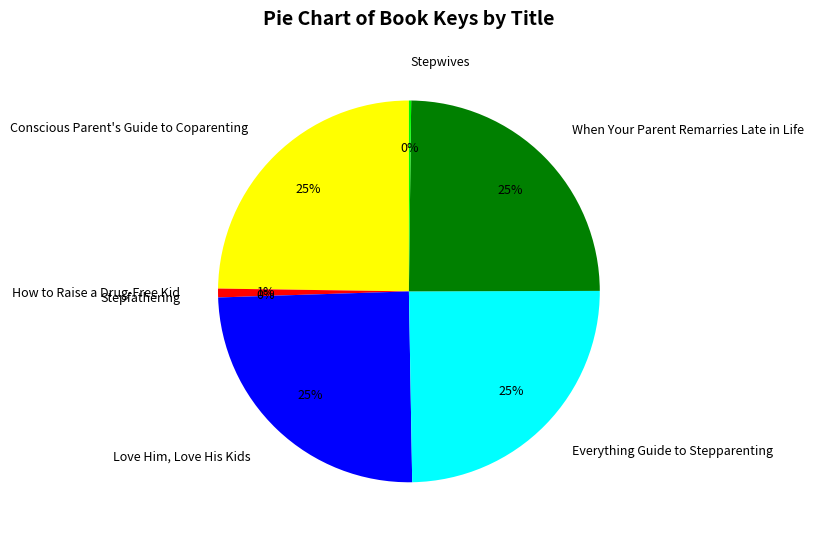

To the nearest percent, what percentage of the pie is How to Raise a Drug-Free Kid?

1%